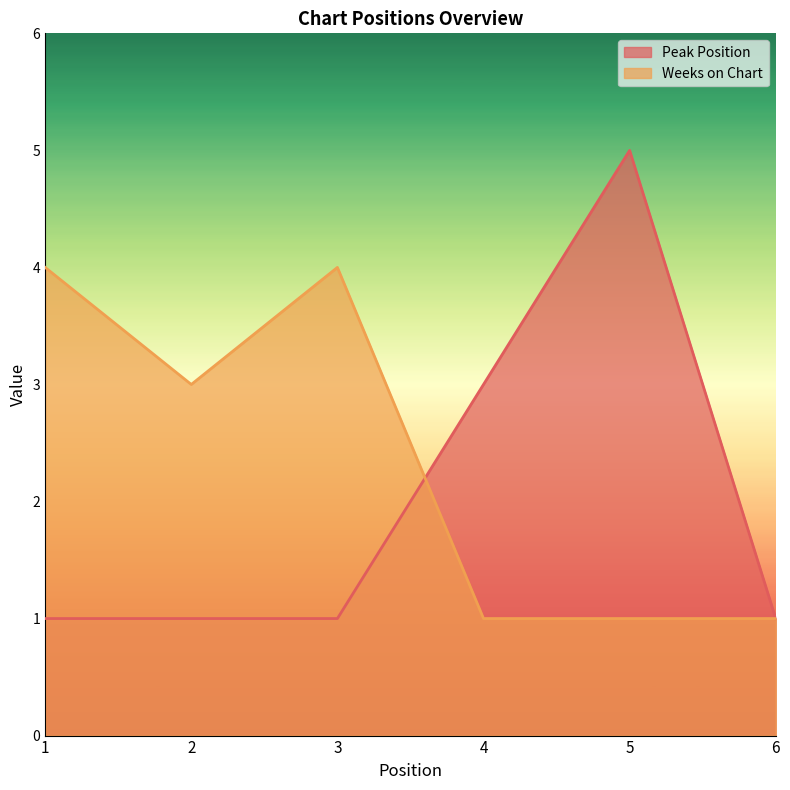

What is the sum of the Peak Position values at 5 and 6?

6